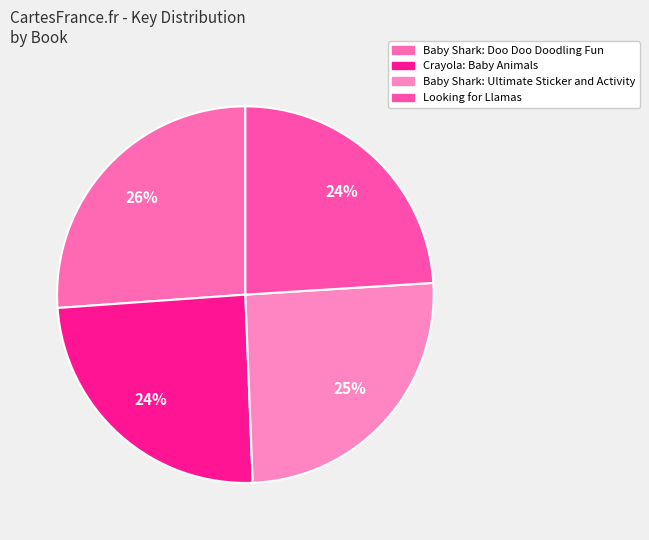

How many slices are in this pie chart?

4